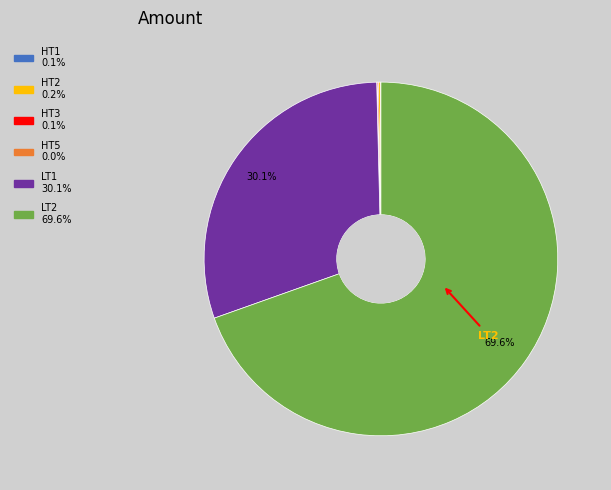

To the nearest percent, what is the difference between the largest and smallest slice percentages?

70%